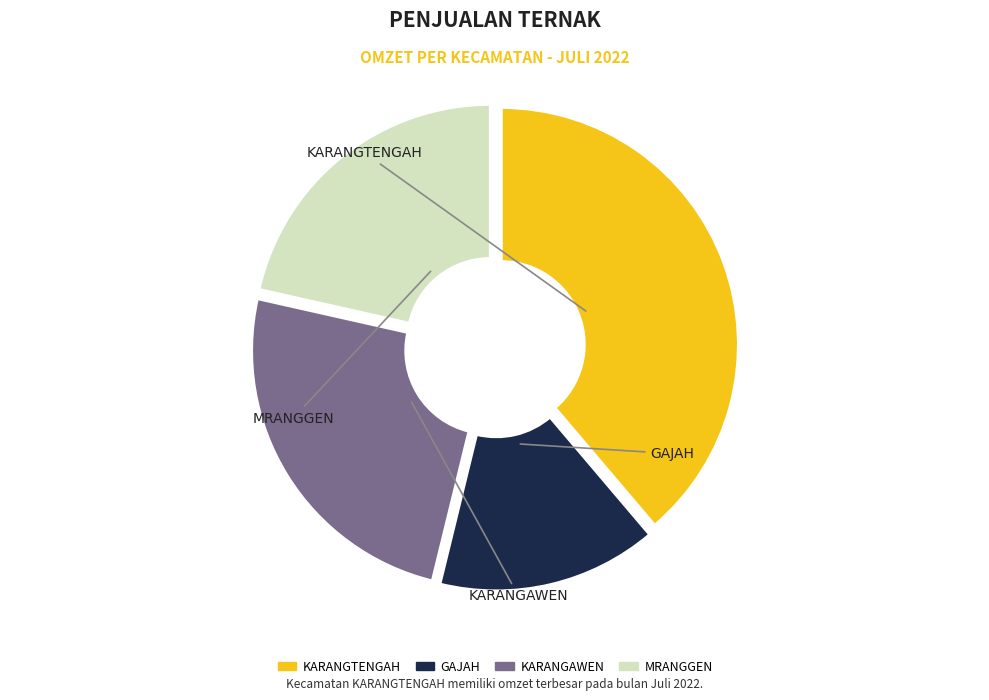

Which category has the smallest portion of the pie?

GAJAH